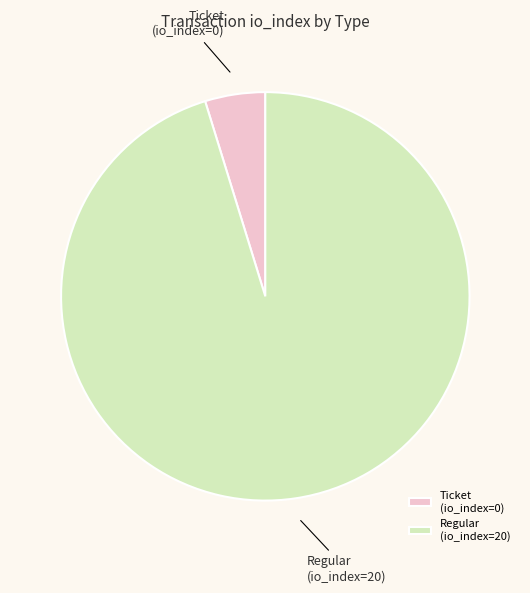

Between Regular (io_index=20) and Ticket (io_index=0), which is larger?

Regular (io_index=20)